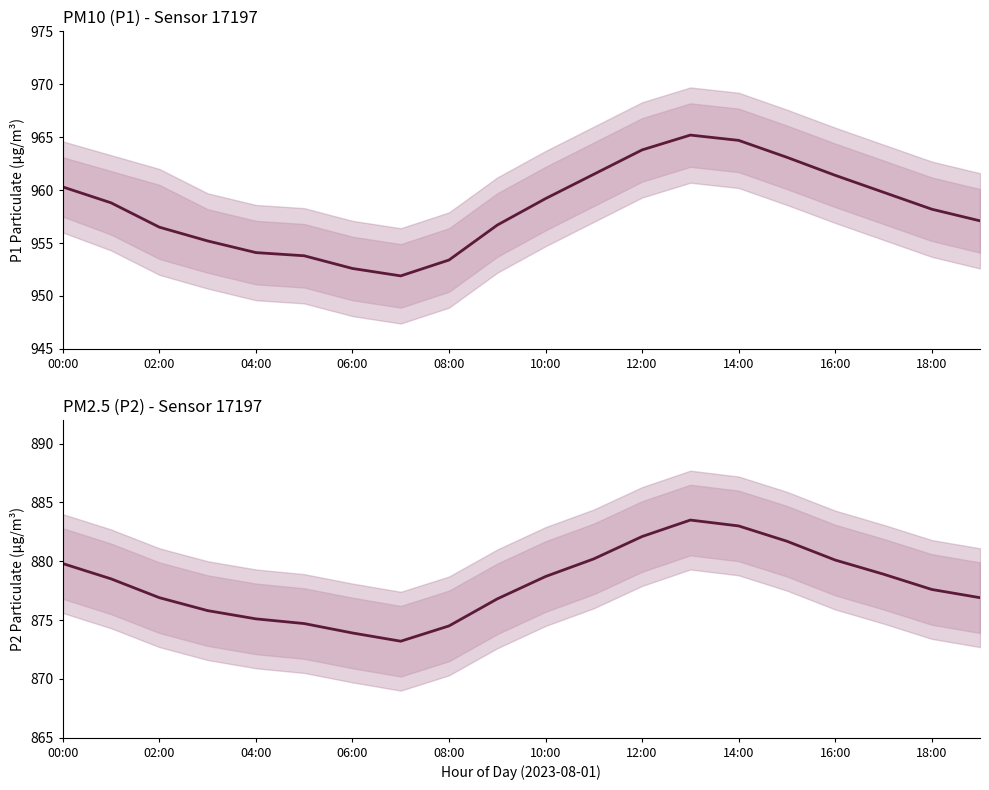

What is the label of the 6th point from the left?

10:00